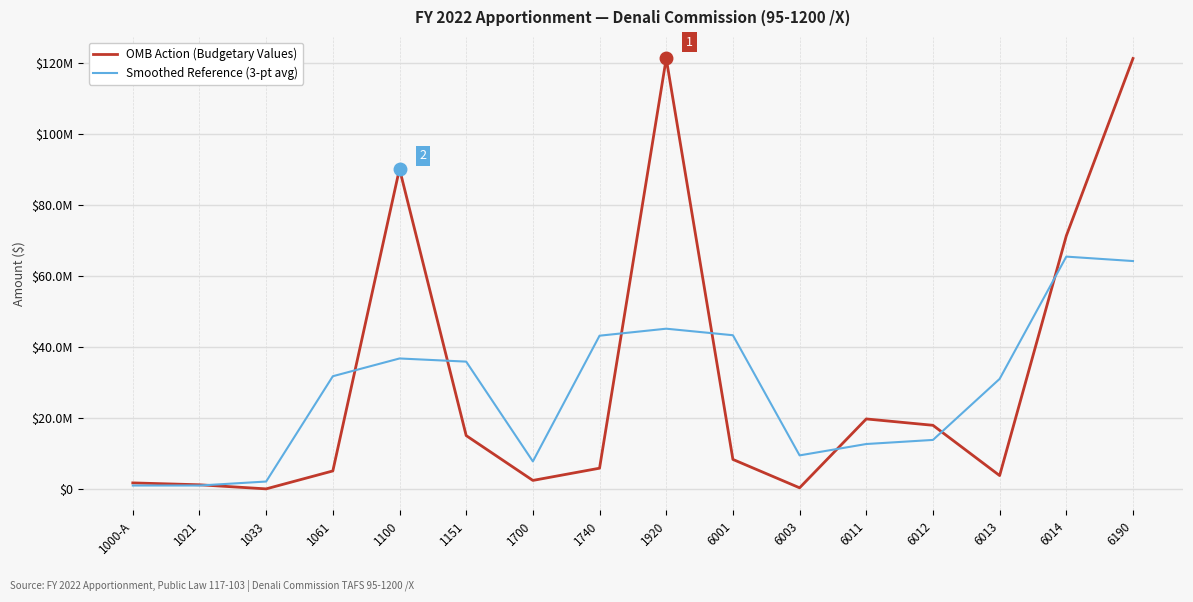

What are all the series names shown in the legend?

OMB Action (Budgetary Values), Smoothed Reference (3-pt avg)